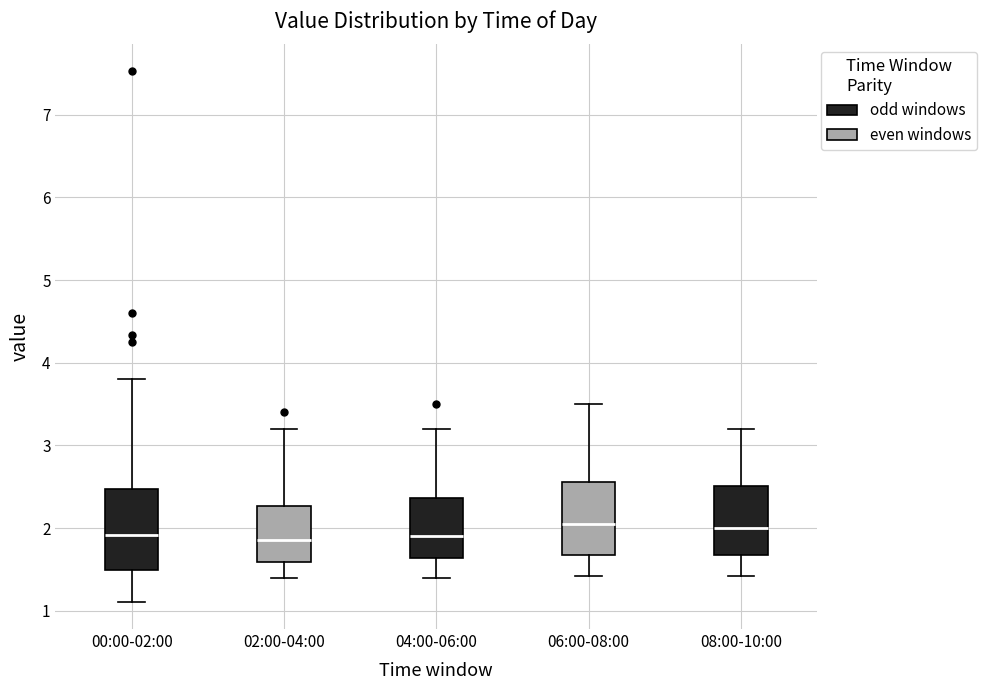

Where does the upper whisker of the box for 00:00-02:00 end on the y-axis? The values are not printed on the chart, so give them approximately, as read against the axis.

3.8